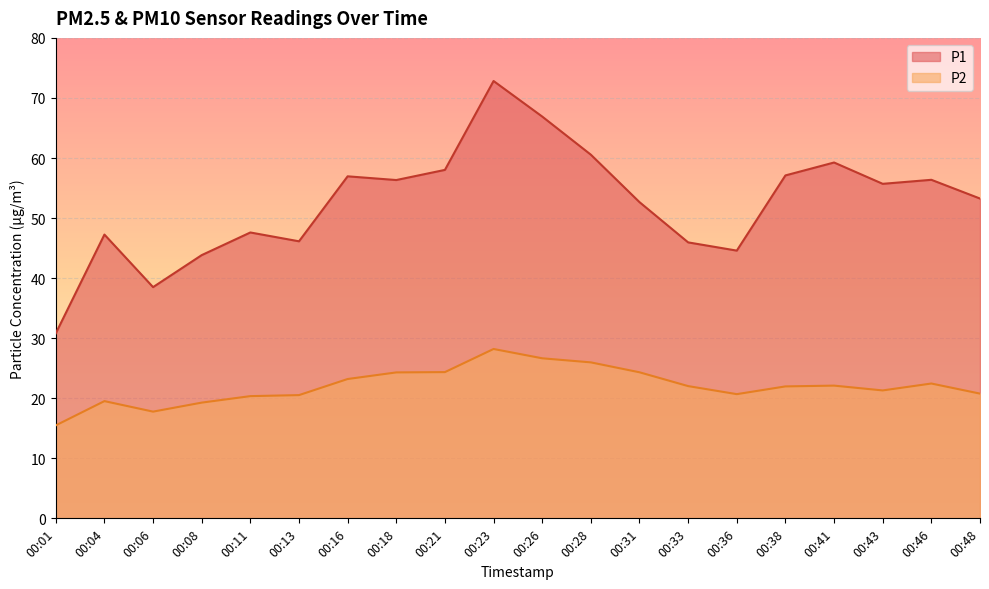

Reading left to right, transcribe all the data shown in this chart.

P1: 00:01=30.8	00:04=47.2	00:06=38.5	00:08=43.8	00:11=47.6	00:13=46.1	00:16=57.0	00:18=56.3	00:21=58.0	00:23=72.8	00:26=66.9	00:28=60.5	00:31=52.6	00:33=46.0	00:36=44.6	00:38=57.1	00:41=59.2	00:43=55.7	00:46=56.4	00:48=53.2
P2: 00:01=15.5	00:04=19.5	00:06=17.8	00:08=19.3	00:11=20.4	00:13=20.5	00:16=23.2	00:18=24.3	00:21=24.4	00:23=28.2	00:26=26.6	00:28=26.0	00:31=24.3	00:33=22.0	00:36=20.7	00:38=22.0	00:41=22.1	00:43=21.3	00:46=22.4	00:48=20.8